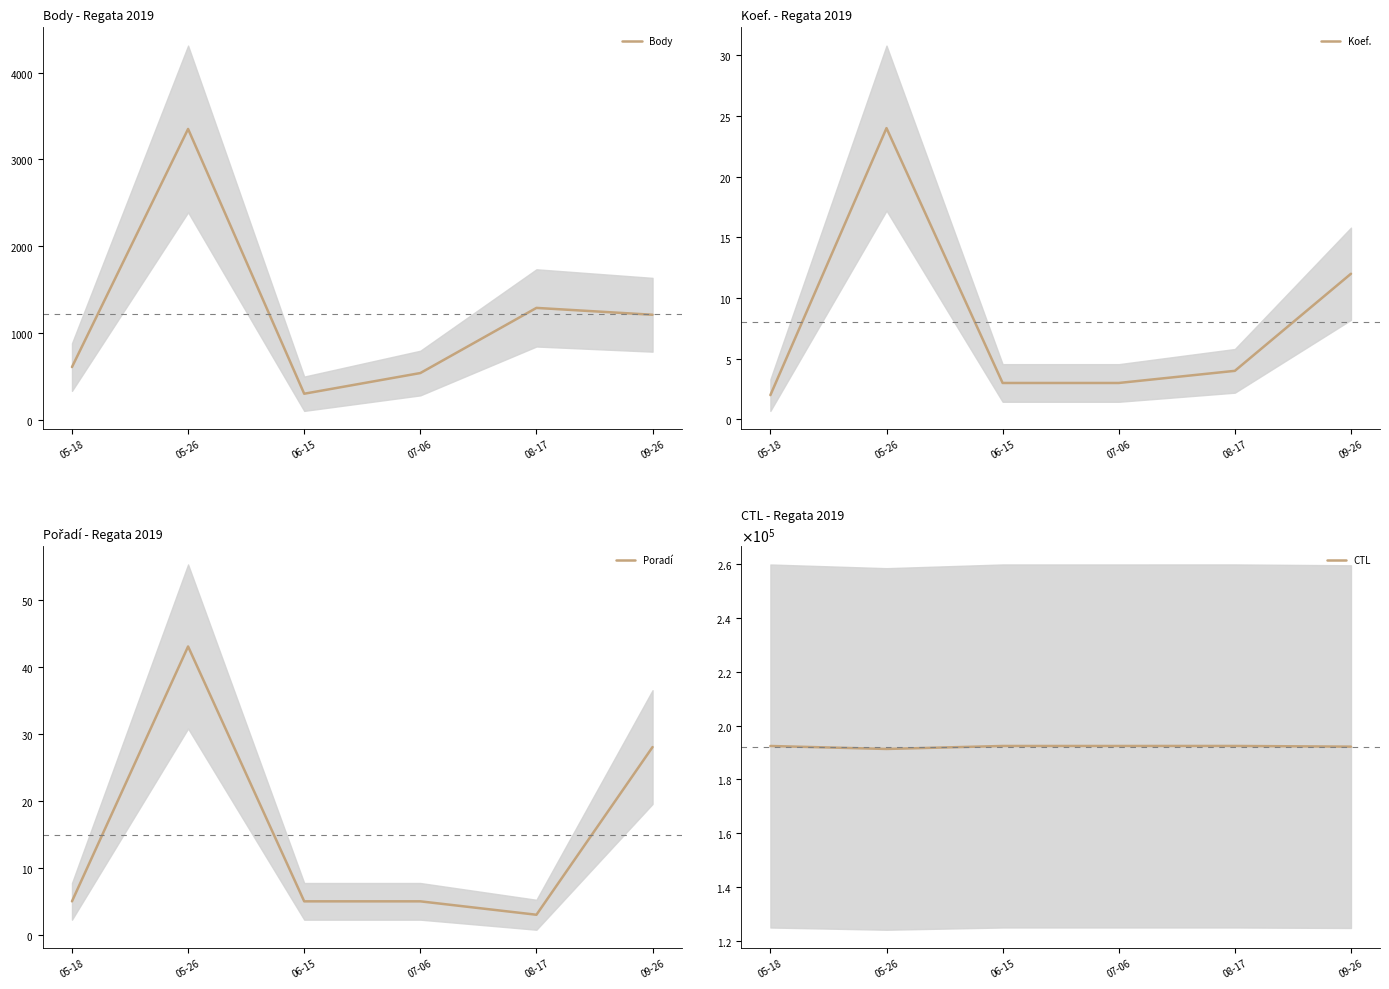

How many categories are shown in the chart?

6